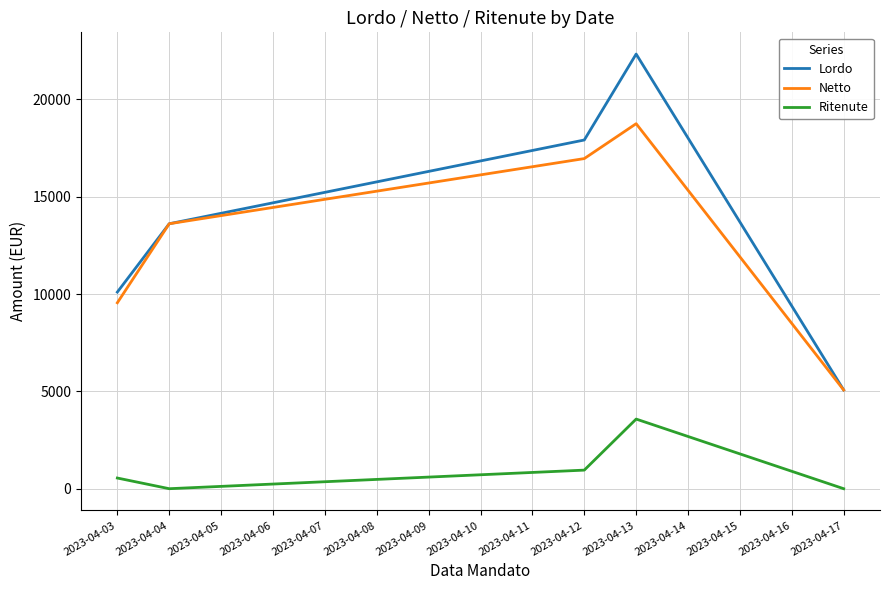

How many values in the Netto series are below 13608?

2